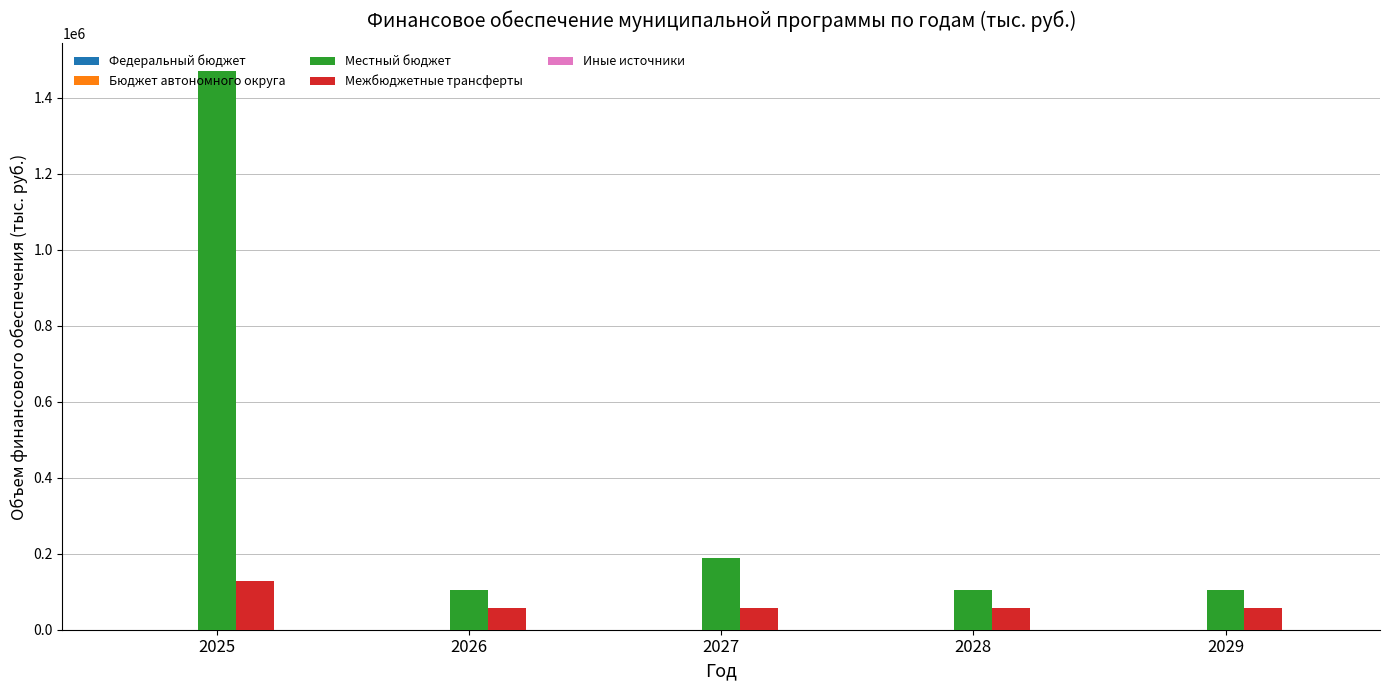

The value of Местный бюджет at 2027 is 189790.2. True or false?

True